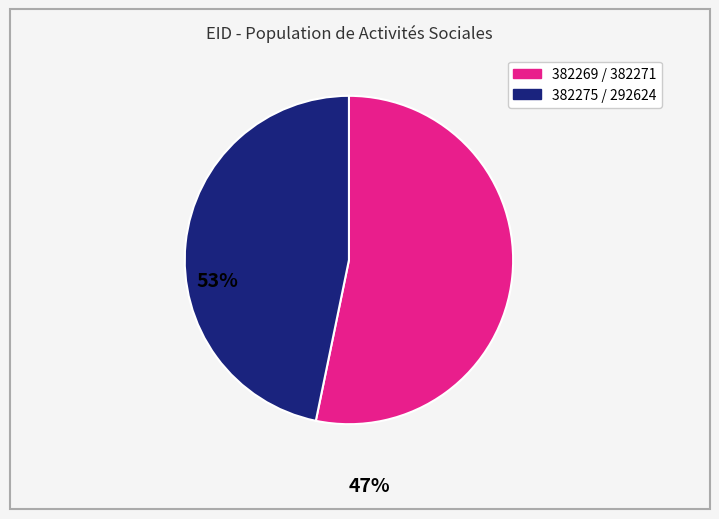

How many slices are in this pie chart?

2